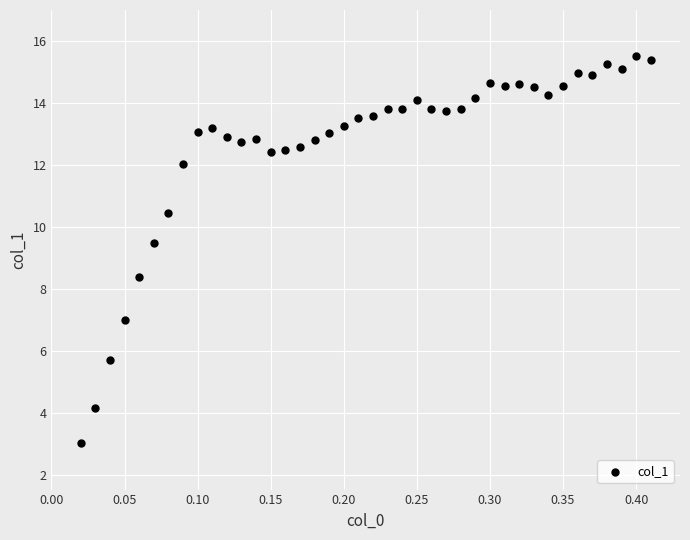

What is the range of X values (max minus min)?

0.4